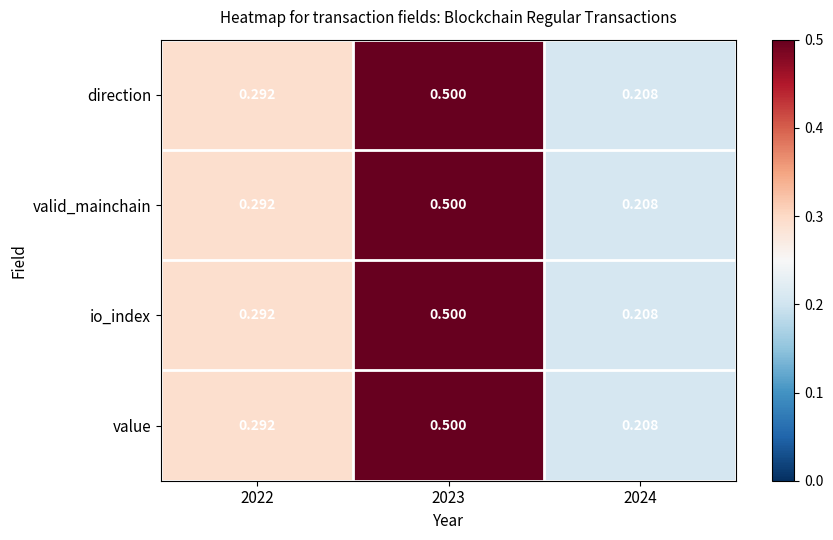

How many data points does each series have?

3